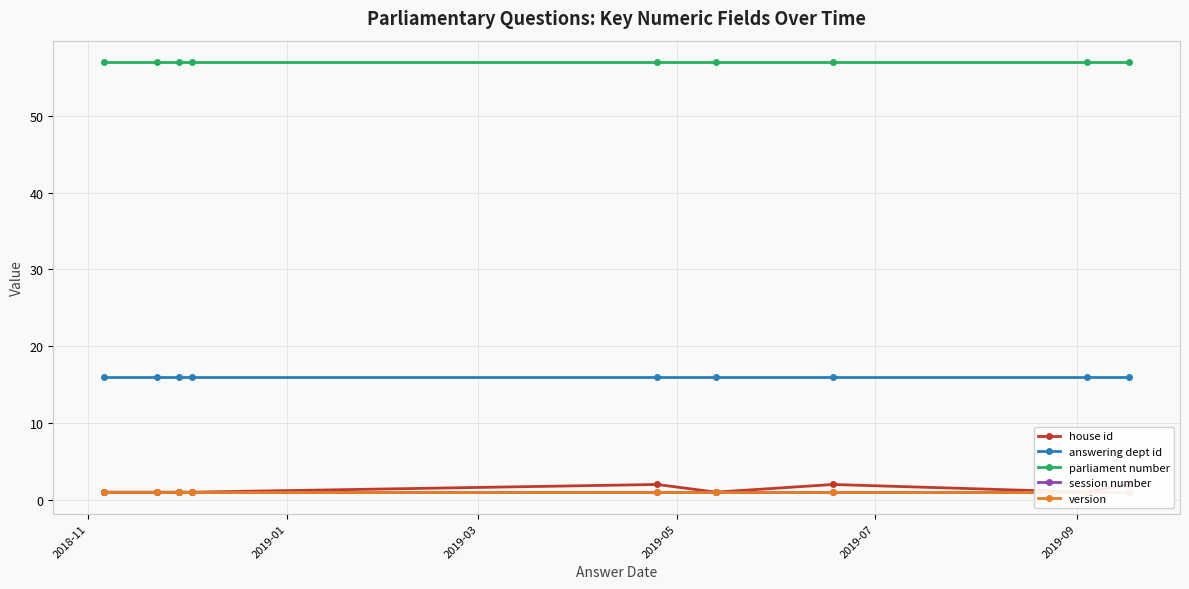

At how many categories does at least one series exceed 56?

9